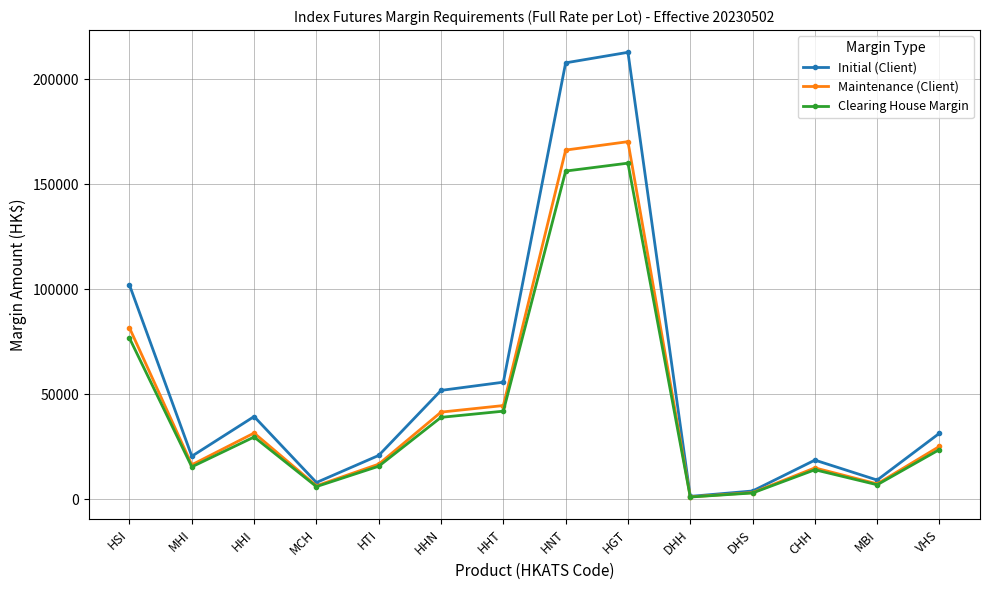

Which series has the widest spread of values?

Initial (Client)